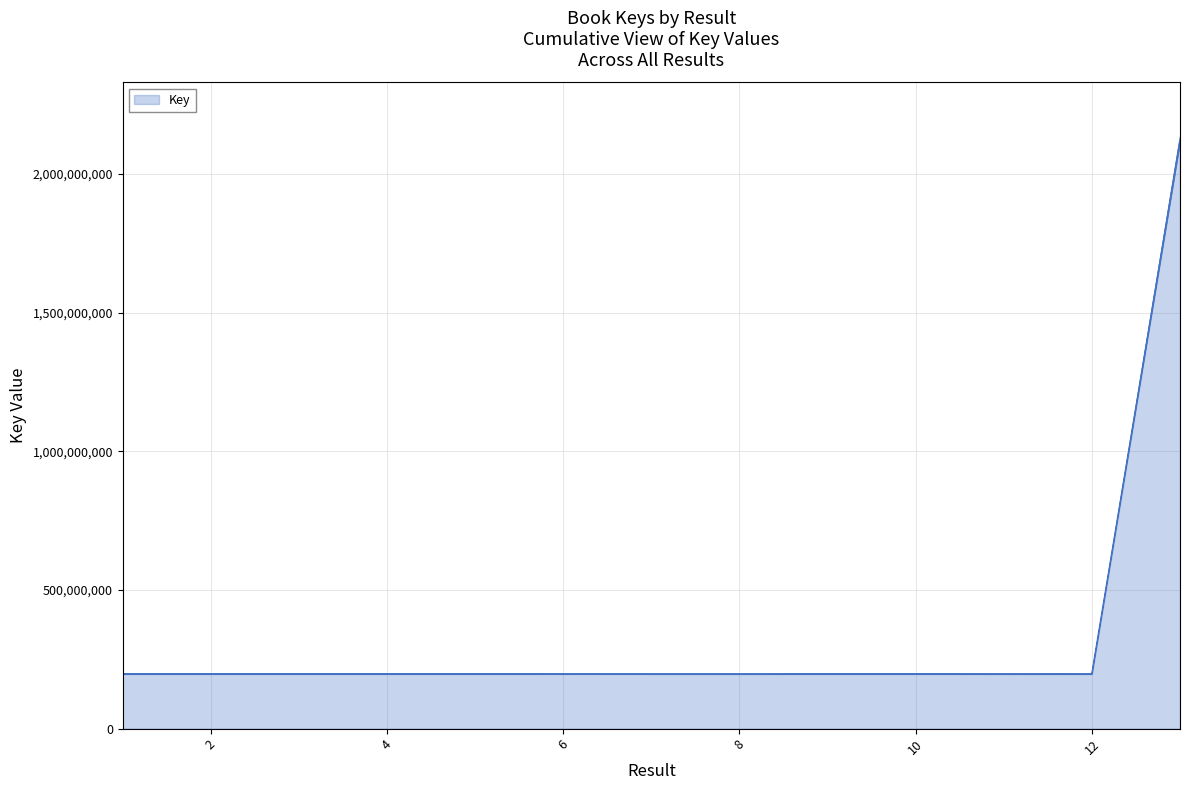

Reading right to left, what are all the values shown in this chart?

2118115530	196687204	196686246	196805131	196925508	196687341	196805253	196926406	196927522	196924478	196930995	196930768	196929269